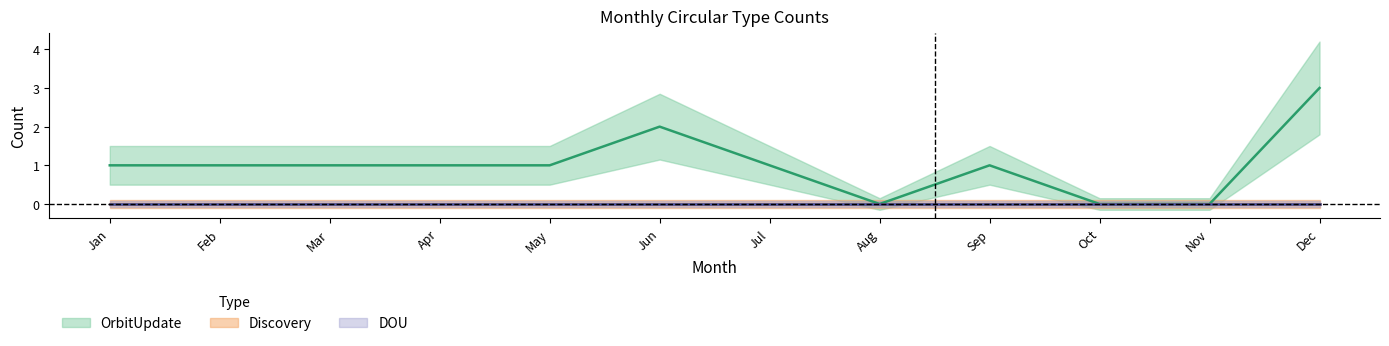

Which label corresponds to the largest value in the chart?

Dec